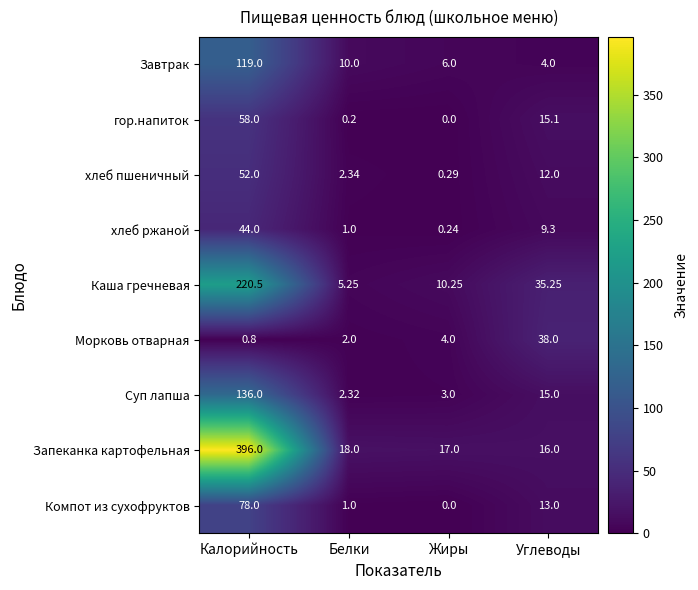

Rank the series by their maximum value, from lowest to highest.

Морковь отварная, хлеб ржаной, хлеб пшеничный, гор.напиток, Компот из сухофруктов, Завтрак, Суп лапша, Каша гречневая, Запеканка картофельная